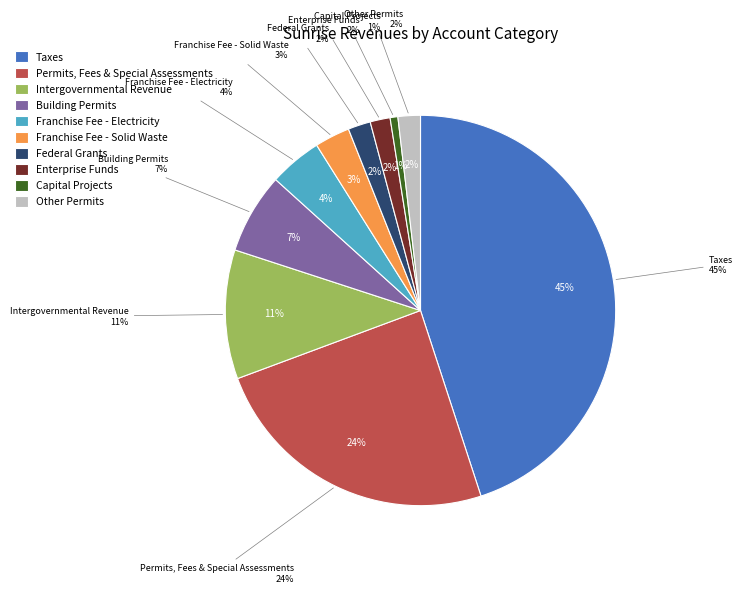

What is the largest slice in the pie chart?

Taxes